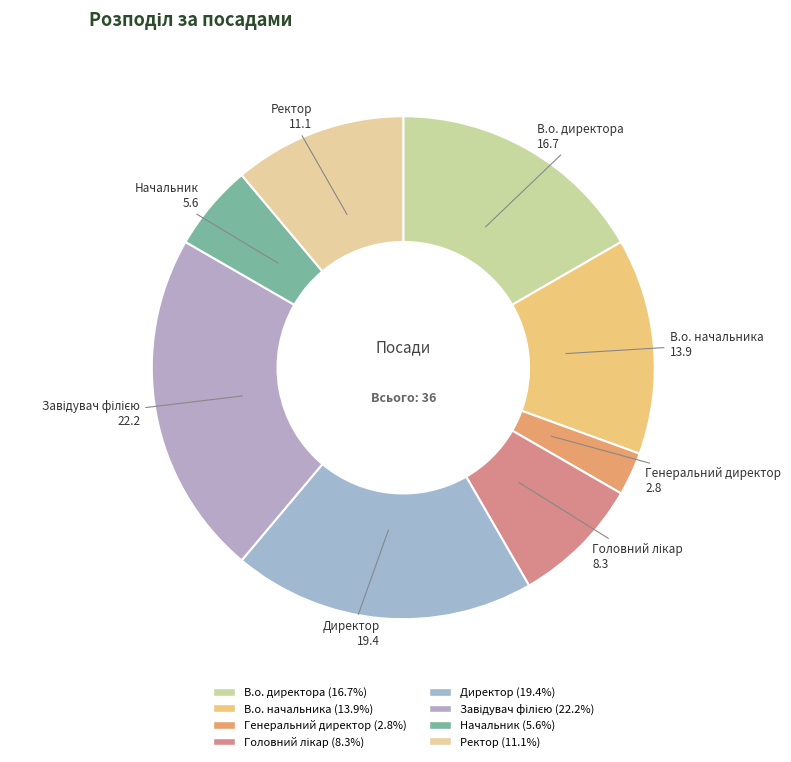

What is the smallest slice in the pie chart?

Генеральний директор